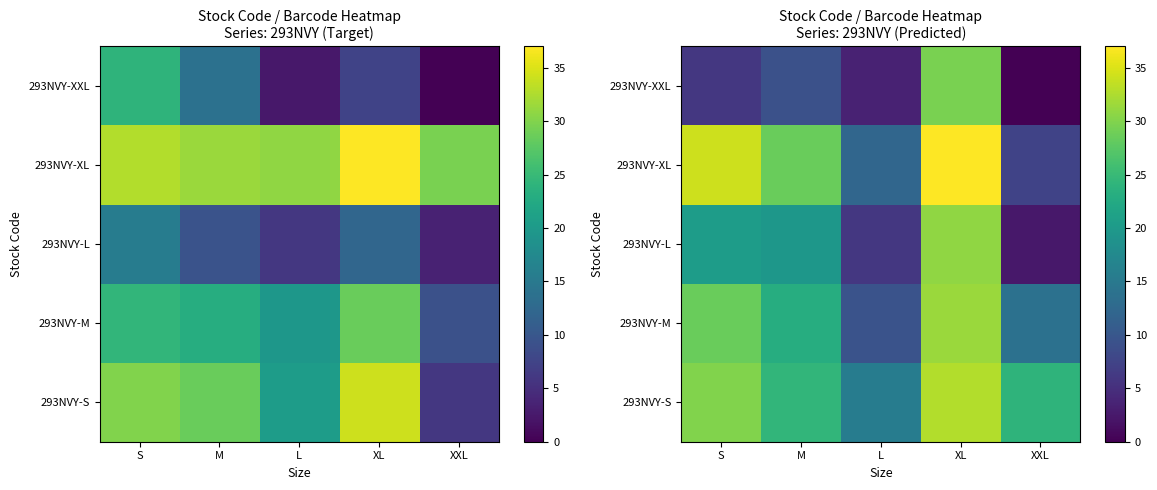

True or false: 293NVY-XXL has a value of 14.3 at XL.

False